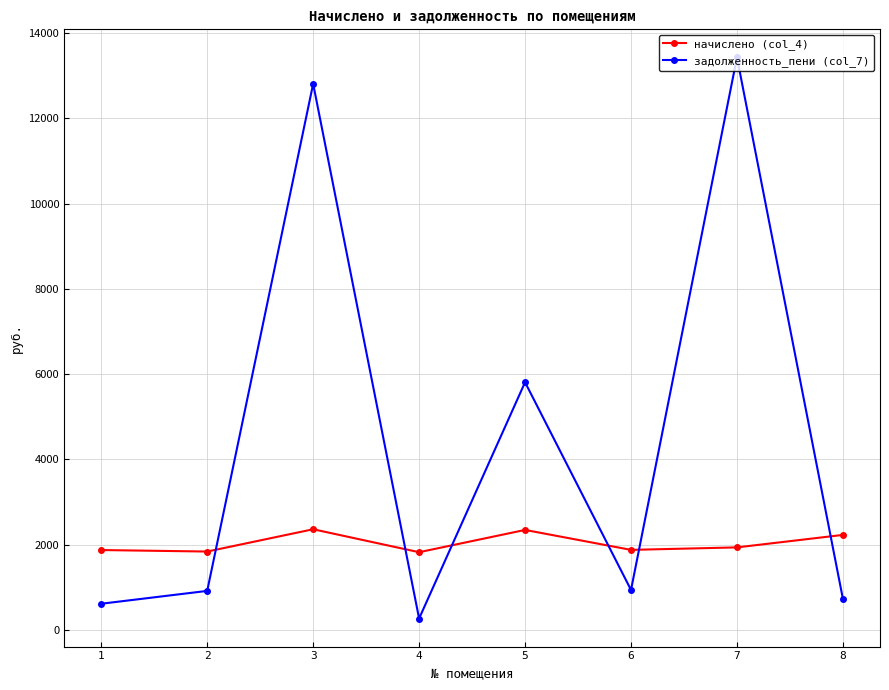

True or false: задолженность_пени (col_7) has more than 2 points higher than both neighbors.

True